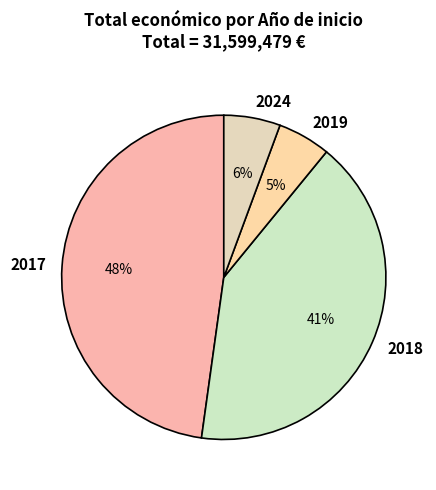

The 2017 slice represents 48% of the pie. True or false?

True